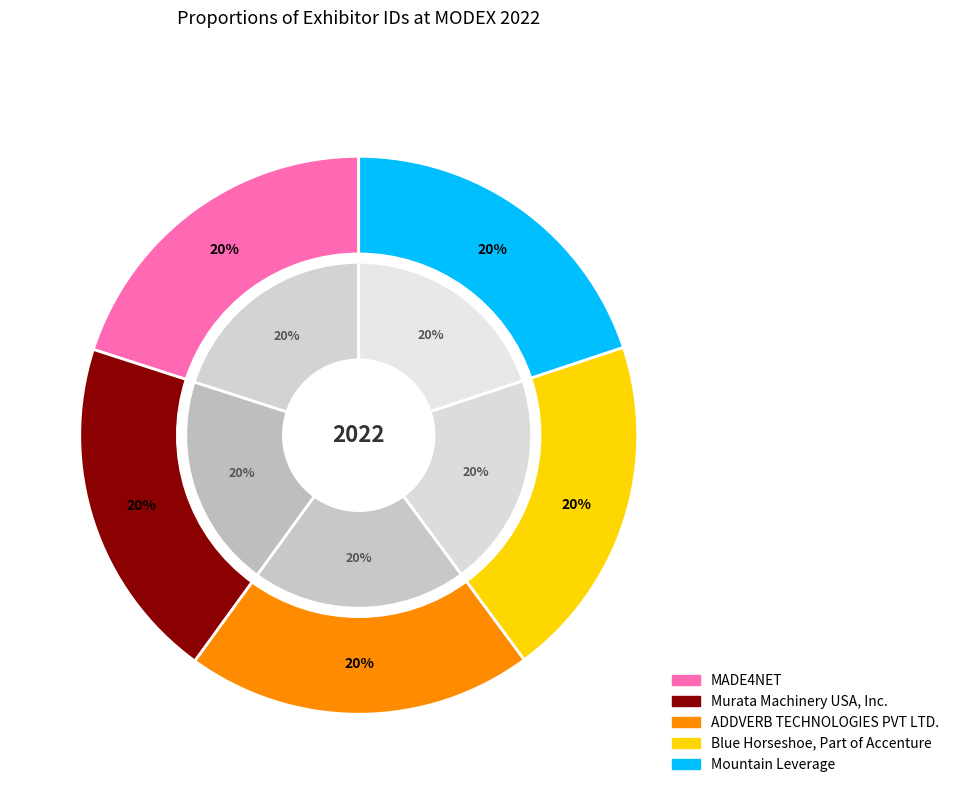

To the nearest percent, what is the average slice percentage?

20%